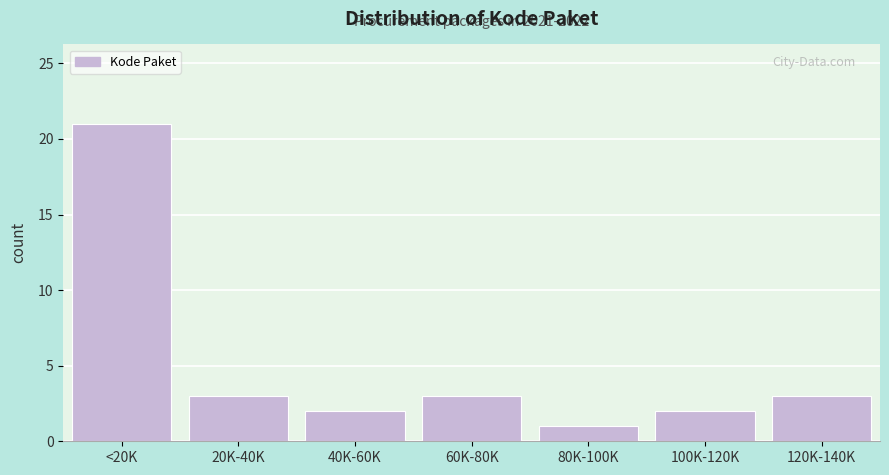

Reading left to right, what are all the values shown in this chart?

21	3	2	3	1	2	3